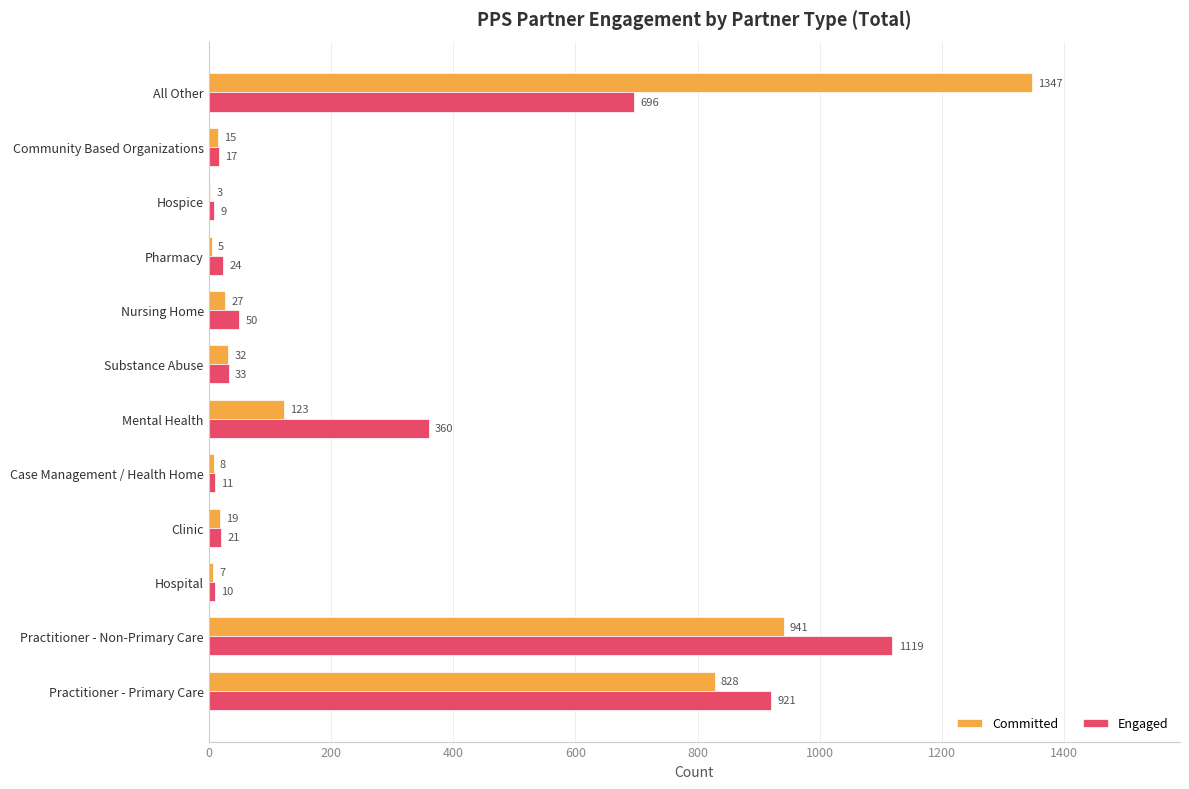

How many distinct data groups are displayed?

2